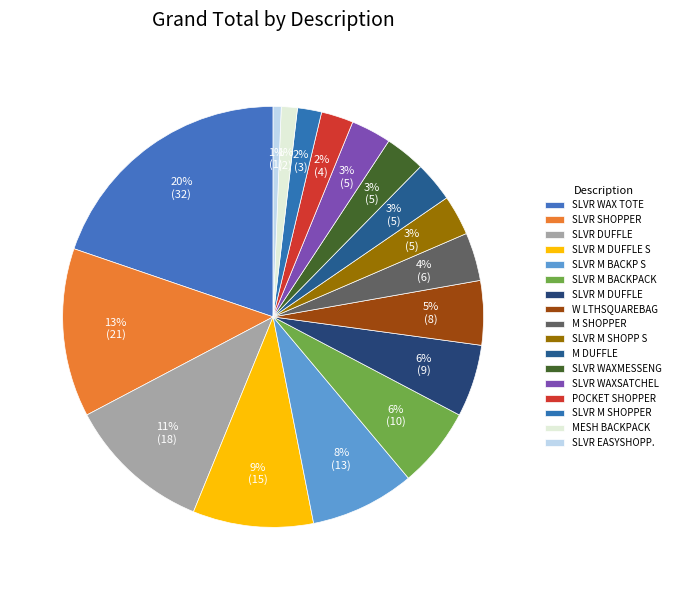

To the nearest percent, what is the difference between the W LTHSQUAREBAG and SLVR WAX TOTE slice percentages?

15%